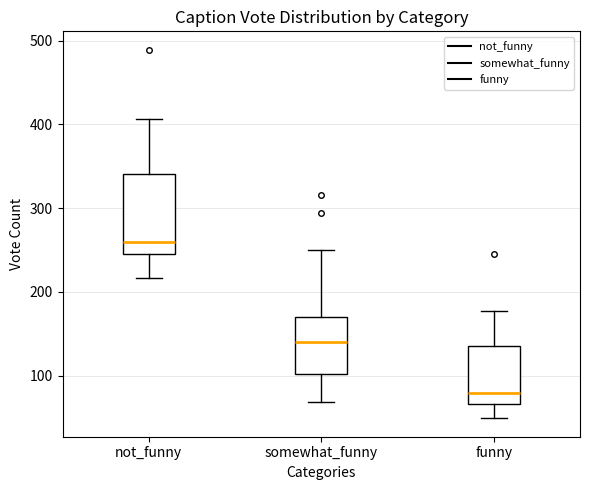

Where does the lower whisker of the box for funny end on the y-axis? The values are not printed on the chart, so give them approximately, as read against the axis.

50